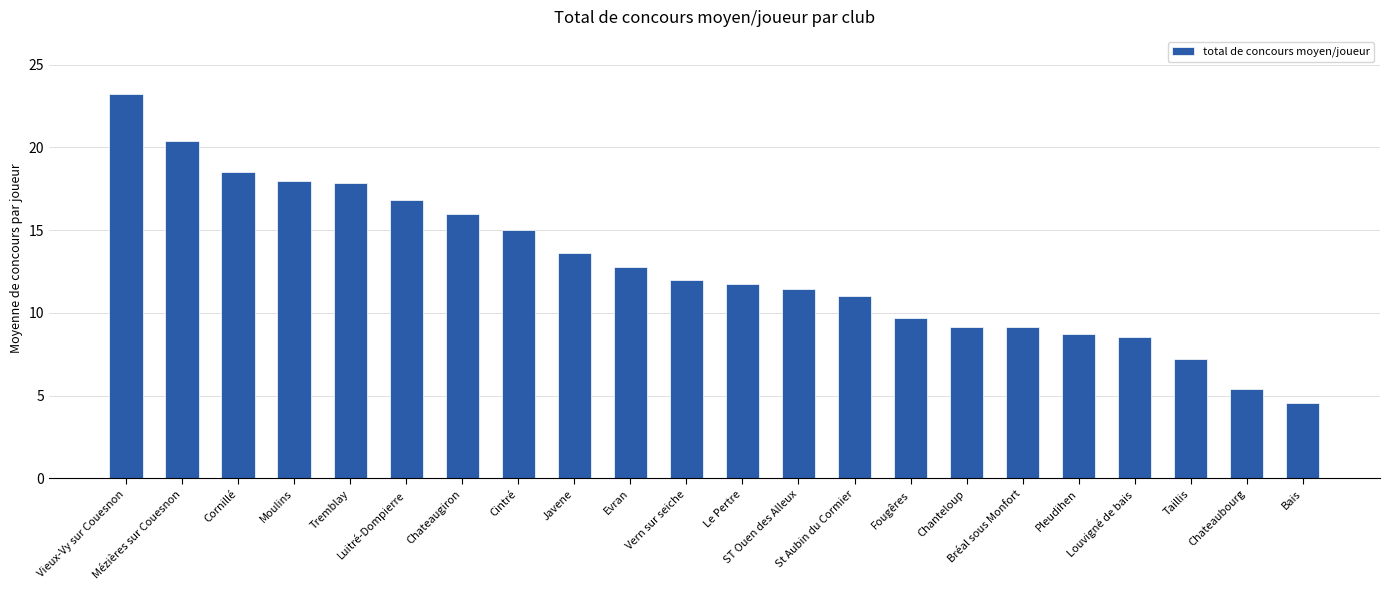

What is the greatest value displayed?

23.2